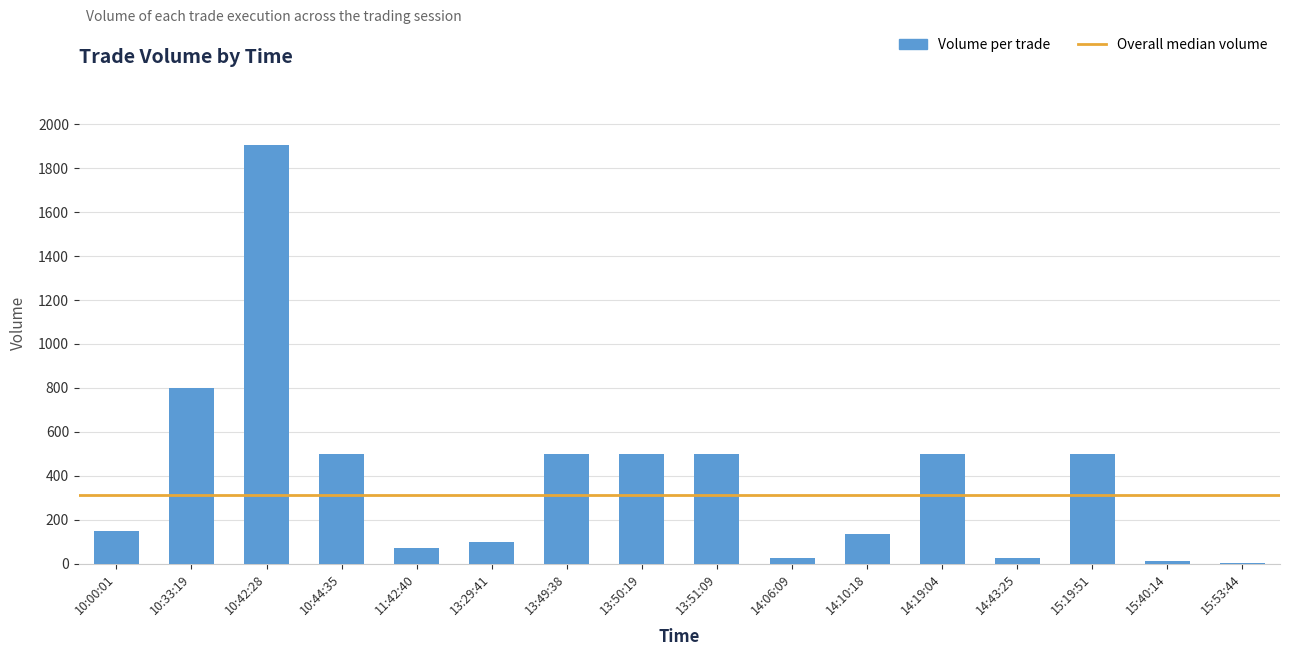

Where does the data first go above 500?

10:33:19